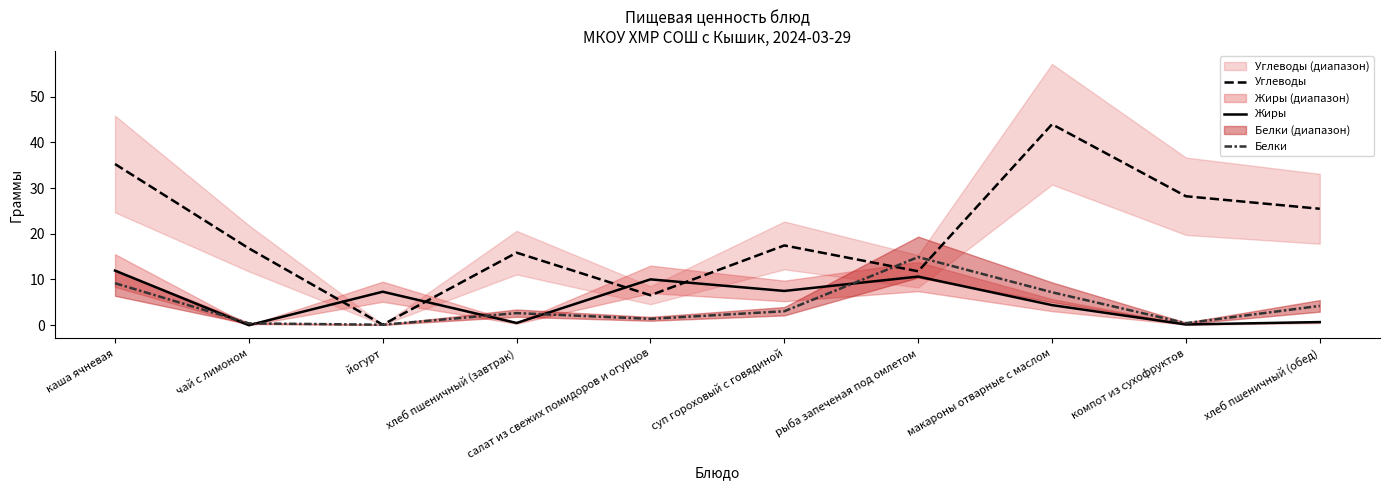

What is the sum of the Жиры values at салат из свежих помидоров и огурцов and йогурт?

17.3